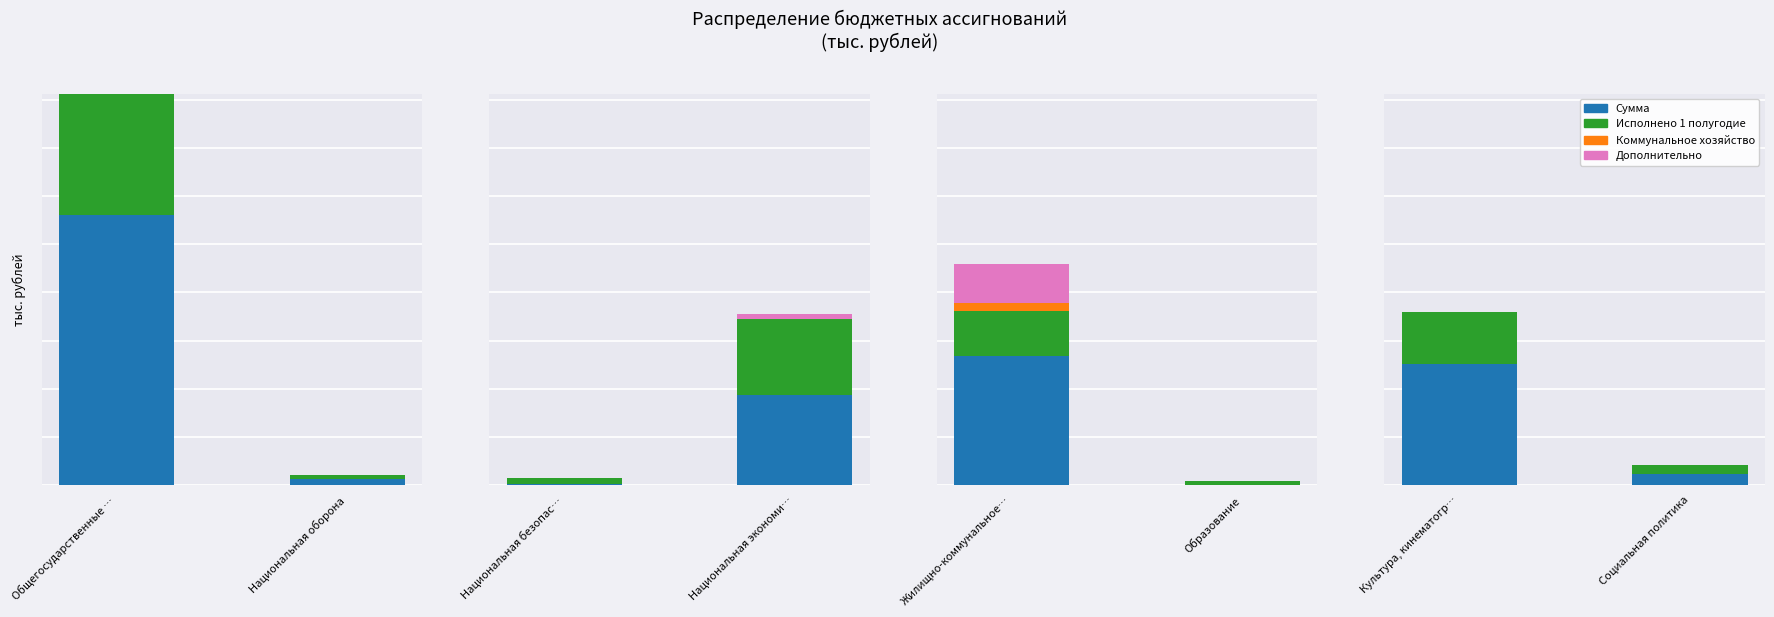

Rank the series by their maximum value, from lowest to highest.

Коммунальное хозяйство, Дополнительно, Исполнено 1 полугодие, Сумма